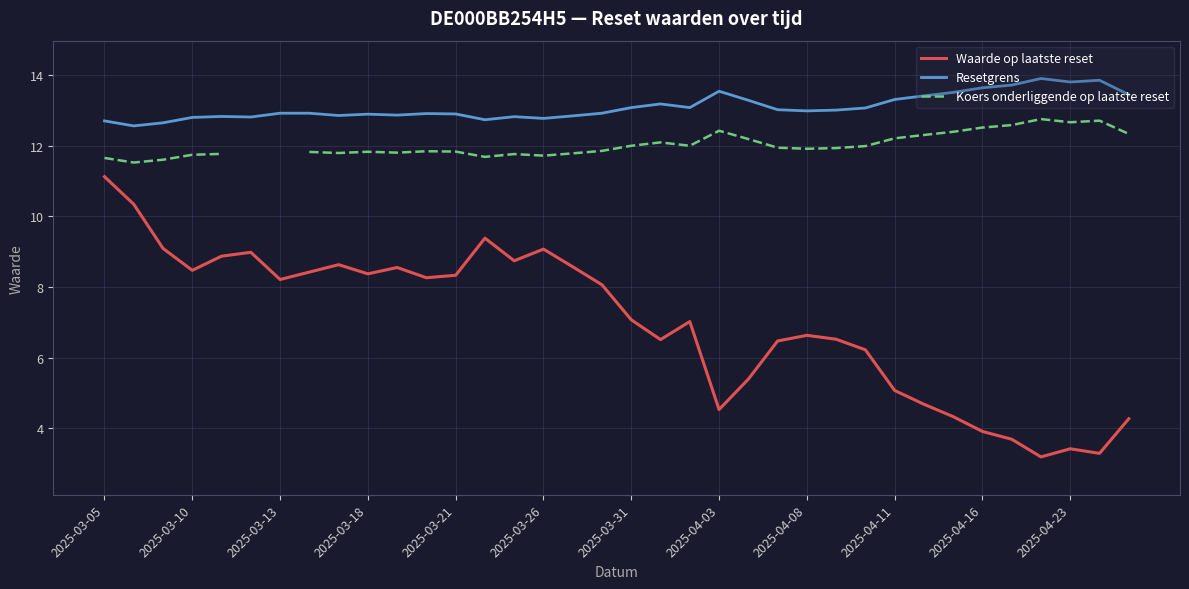

True or false: Waarde op laatste reset and Resetgrens cross at least once.

False